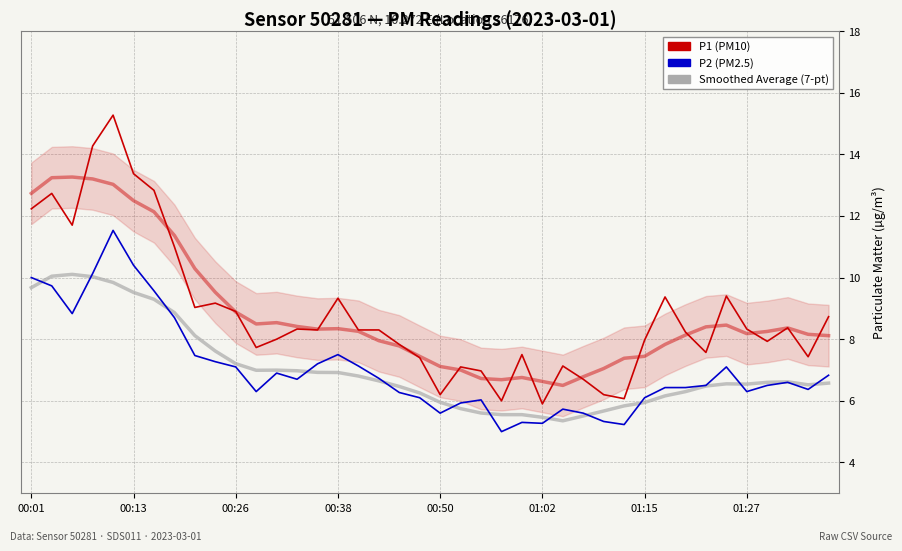

Which series has the largest range (max minus min)?

P1 (PM10)